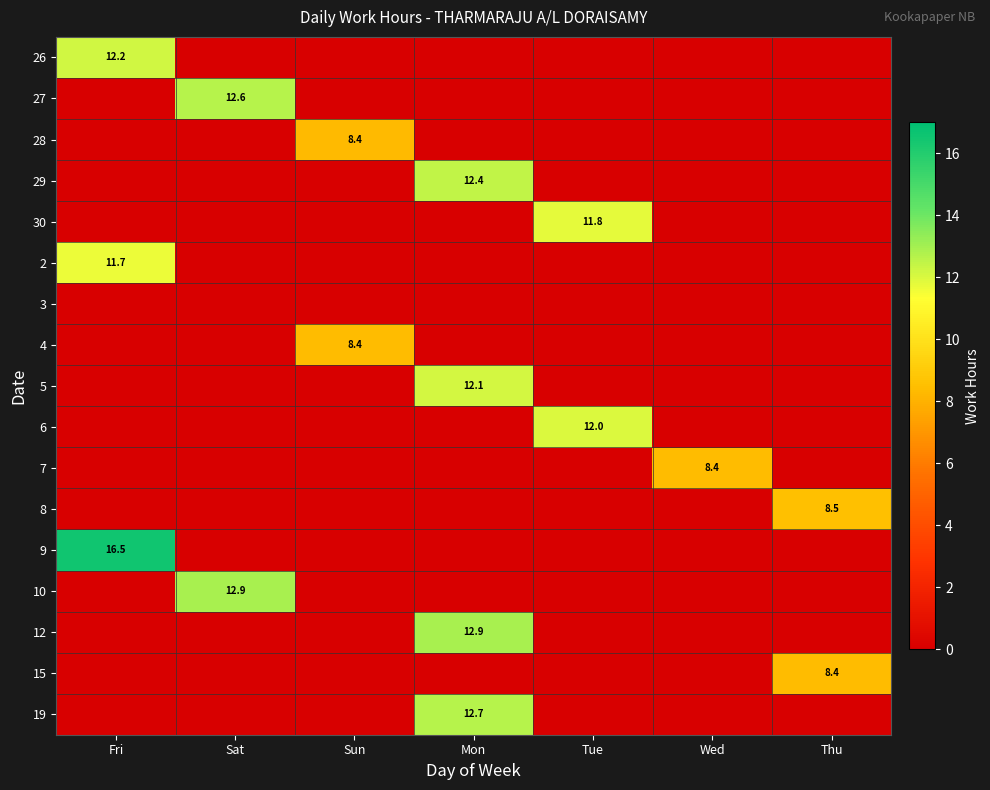

True or false: 27 has a value of 12.6 at Sat.

True